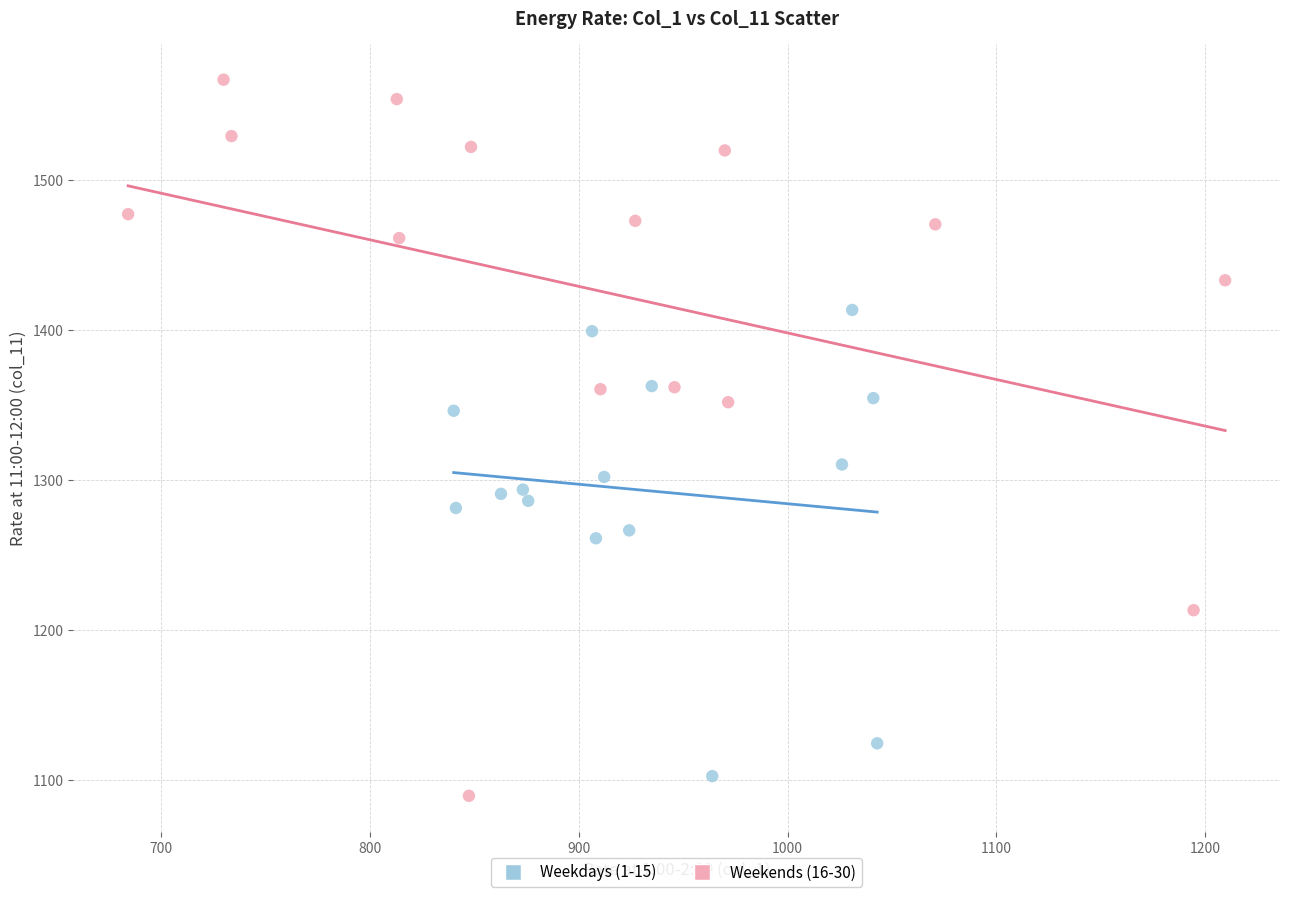

Which series has the largest Y range (max minus min)?

Weekends (16-30)